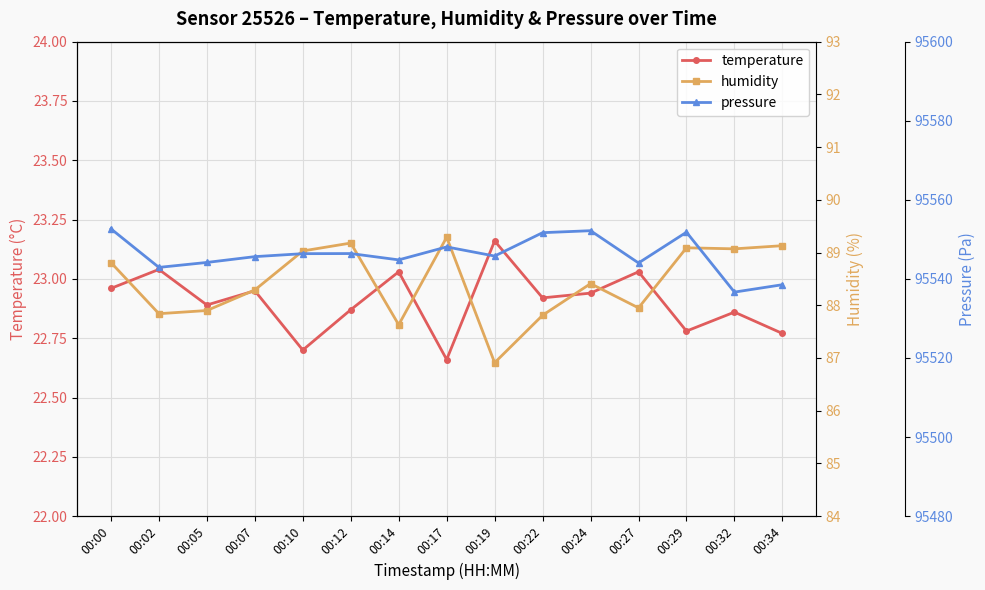

At which category is the sum across all series the highest?

00:00